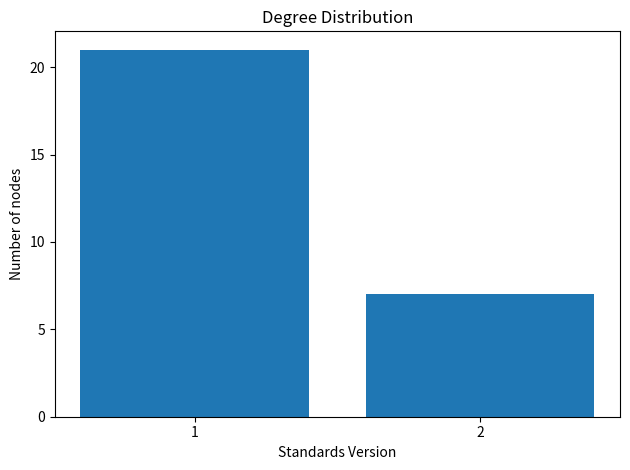

Reading left to right, what are all the values shown in this chart?

21	7